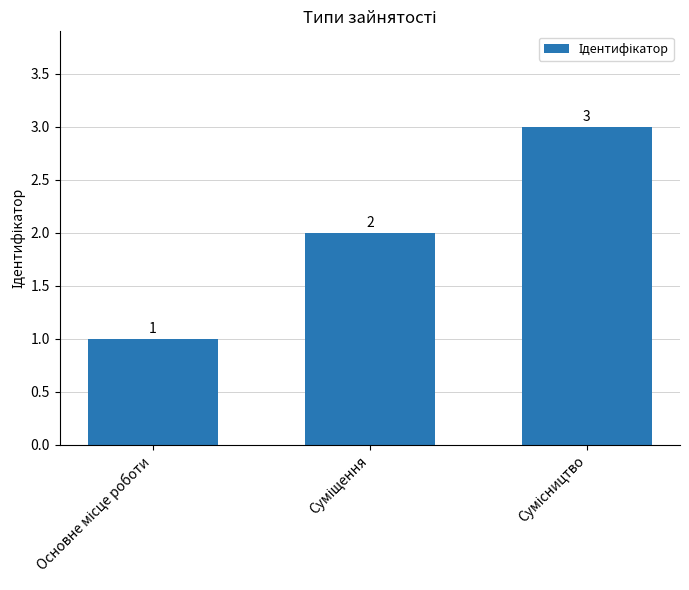

What is the sum of all values?

6